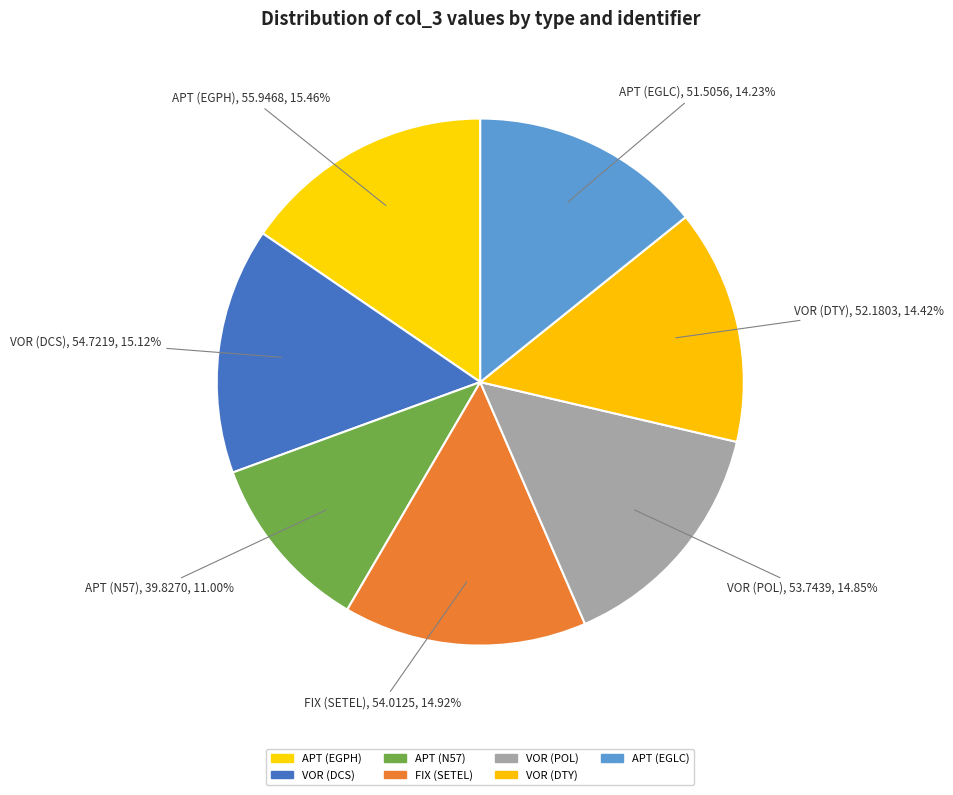

What is the ratio of the value at VOR (POL) to the value at APT (EGPH)?

1.0